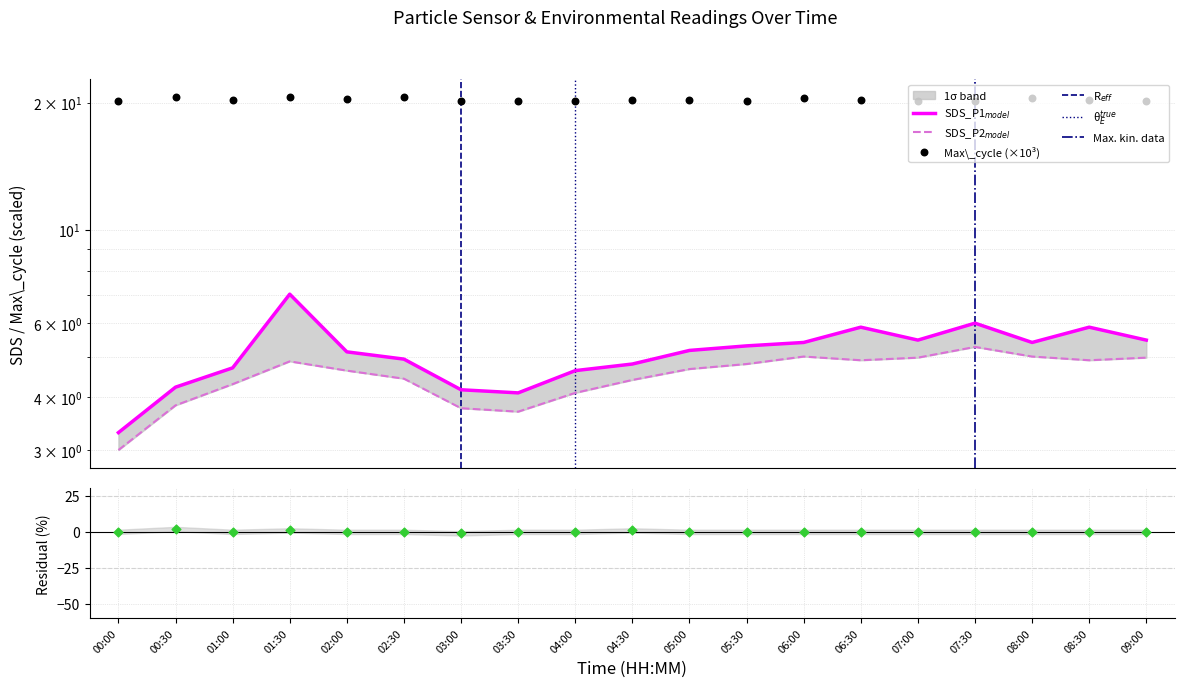

Which series contains the lowest Y value?

Signal